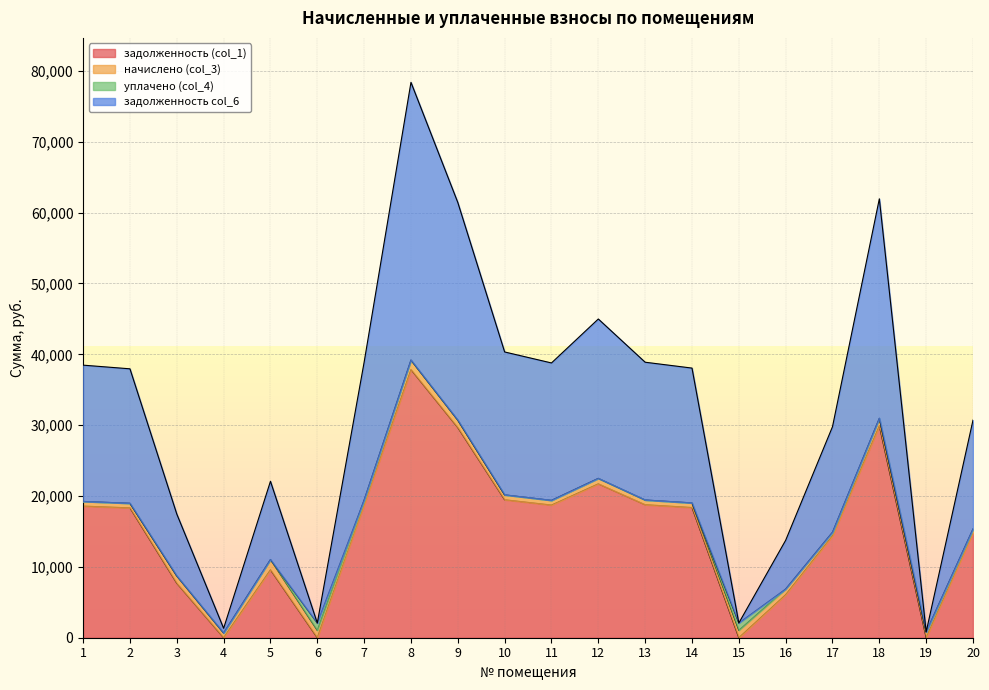

What are all the series names shown in the legend?

задолженность (col_1), начислено (col_3), уплачено (col_4), задолженность col_6